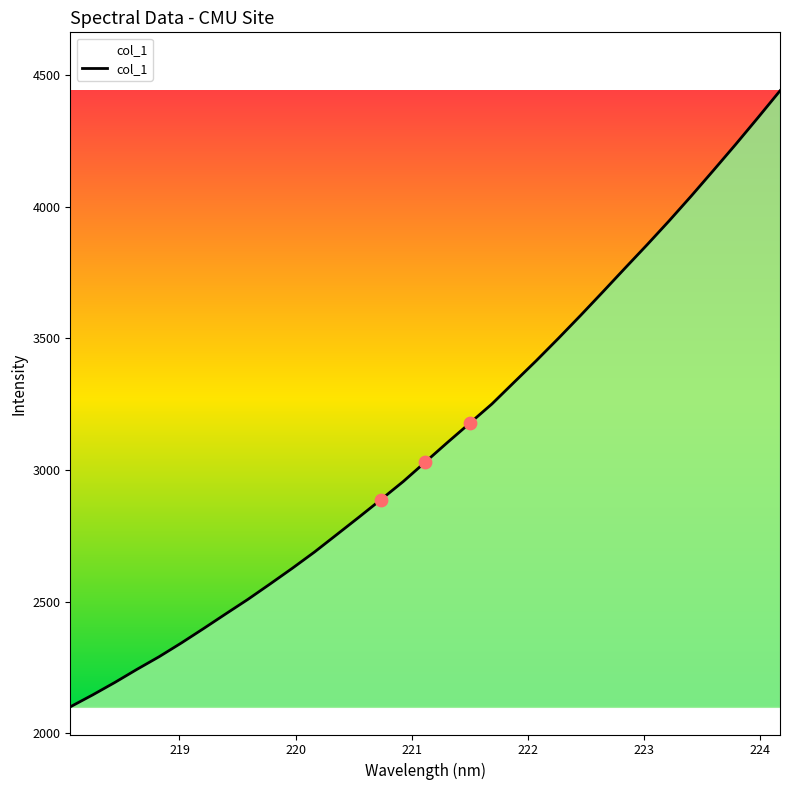

What is the difference between the maximum and minimum values?

2339.2